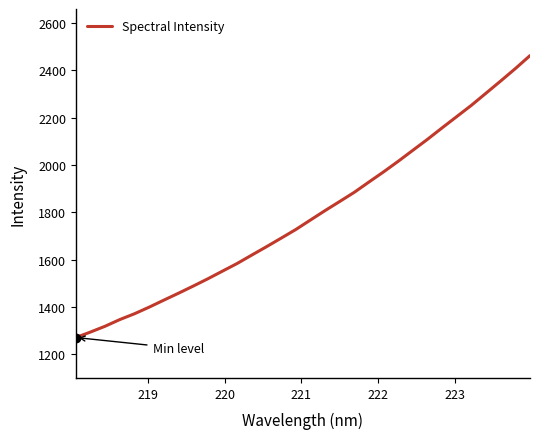

What is the greatest value displayed?

2462.2